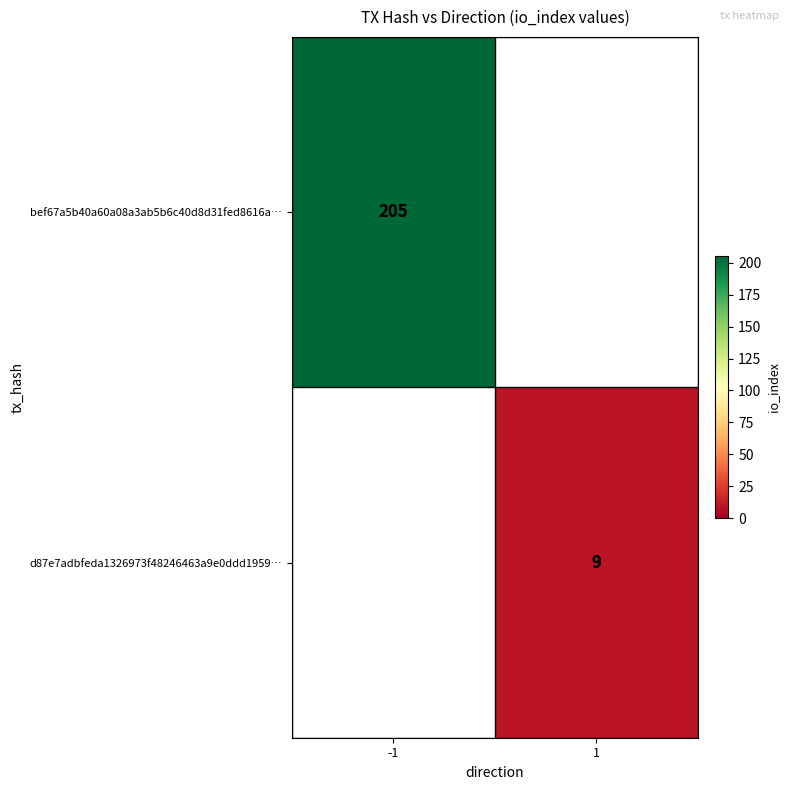

True or false: bef67a5b40a60a08a3ab5b6c40d8d31fed8616a… has a value of 124 at -1.

False